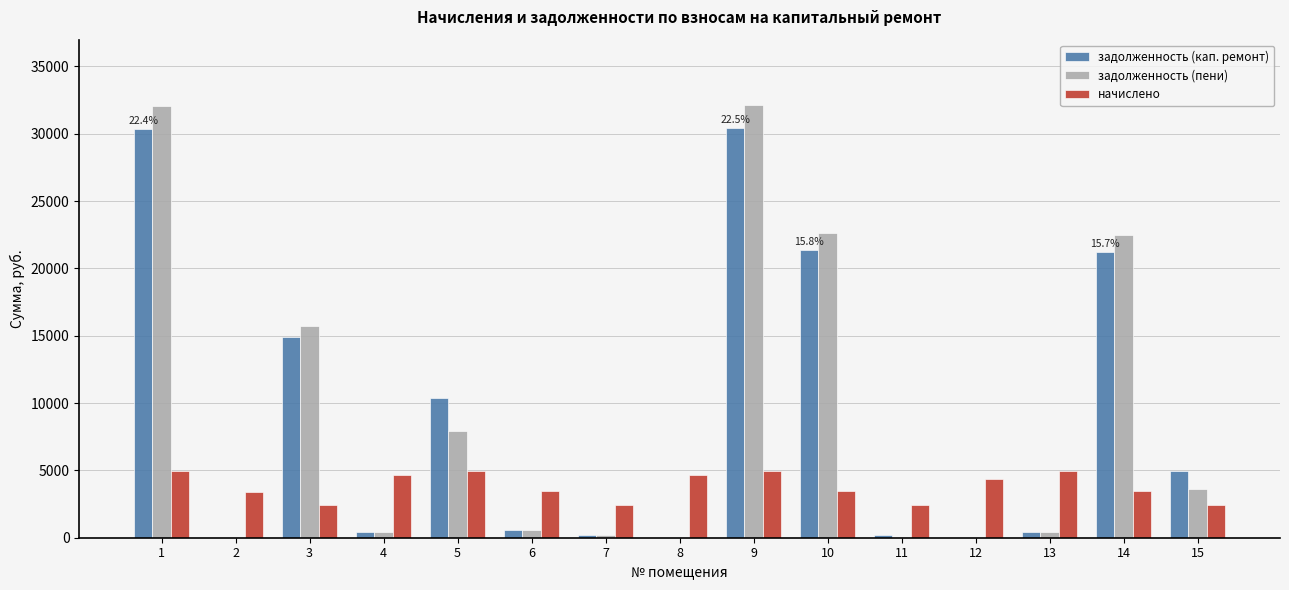

What is the highest value of the задолженность (кап. ремонт) series?

30432.1